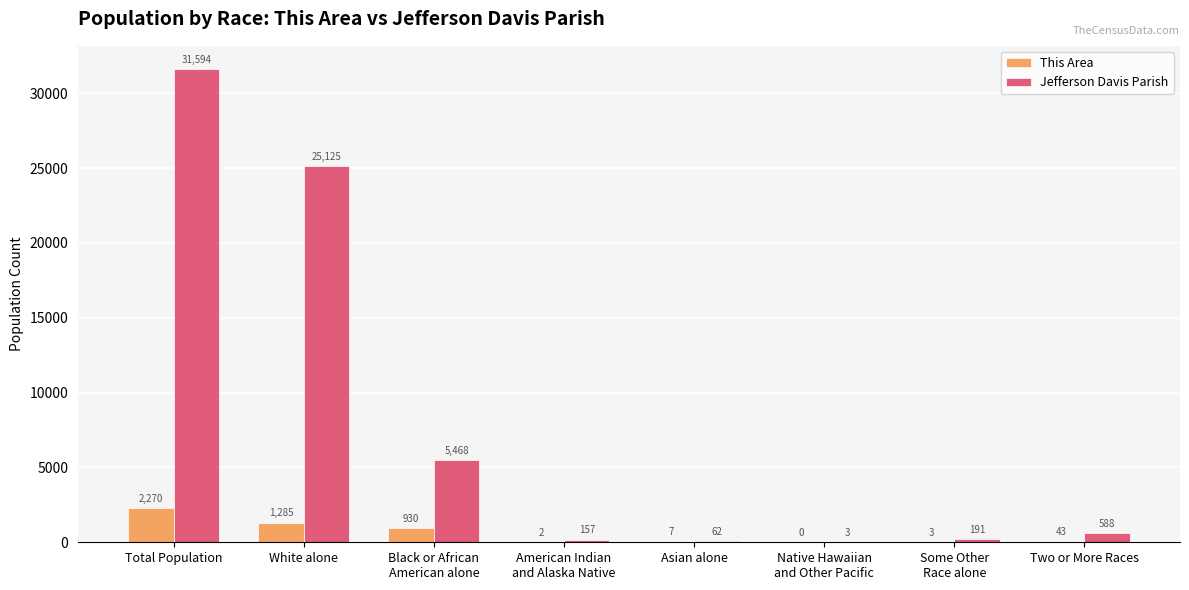

Where is Jefferson Davis Parish nearest to the value 15798?

White alone